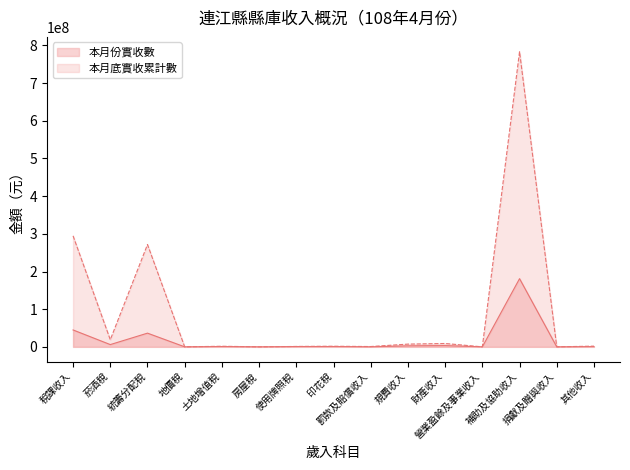

True or false: 本月份實收數 has a value of 1277 at 地價稅.

True